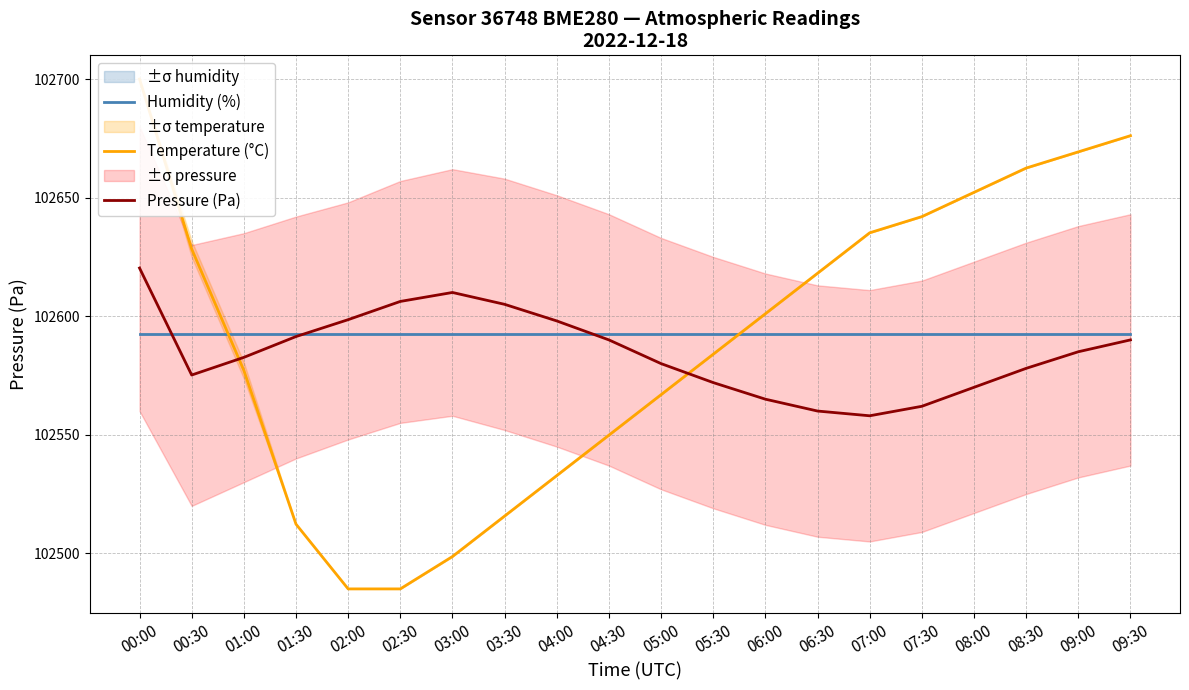

What is the difference between the highest and lowest values at 06:00?

36.0